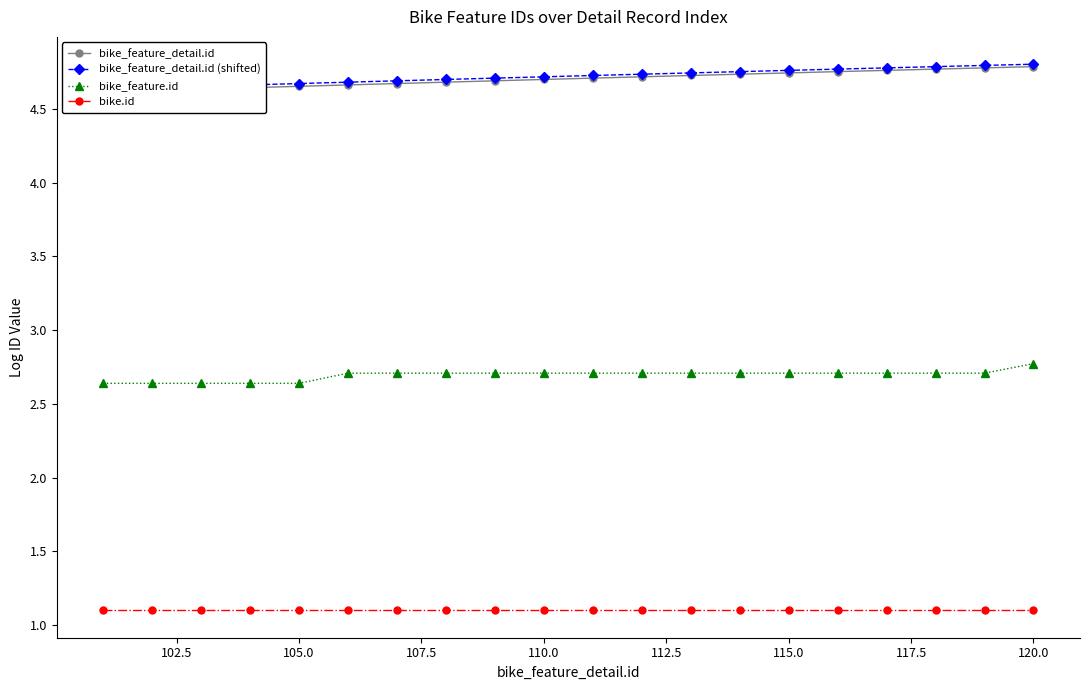

What is the lowest value of the bike.id series?

1.1